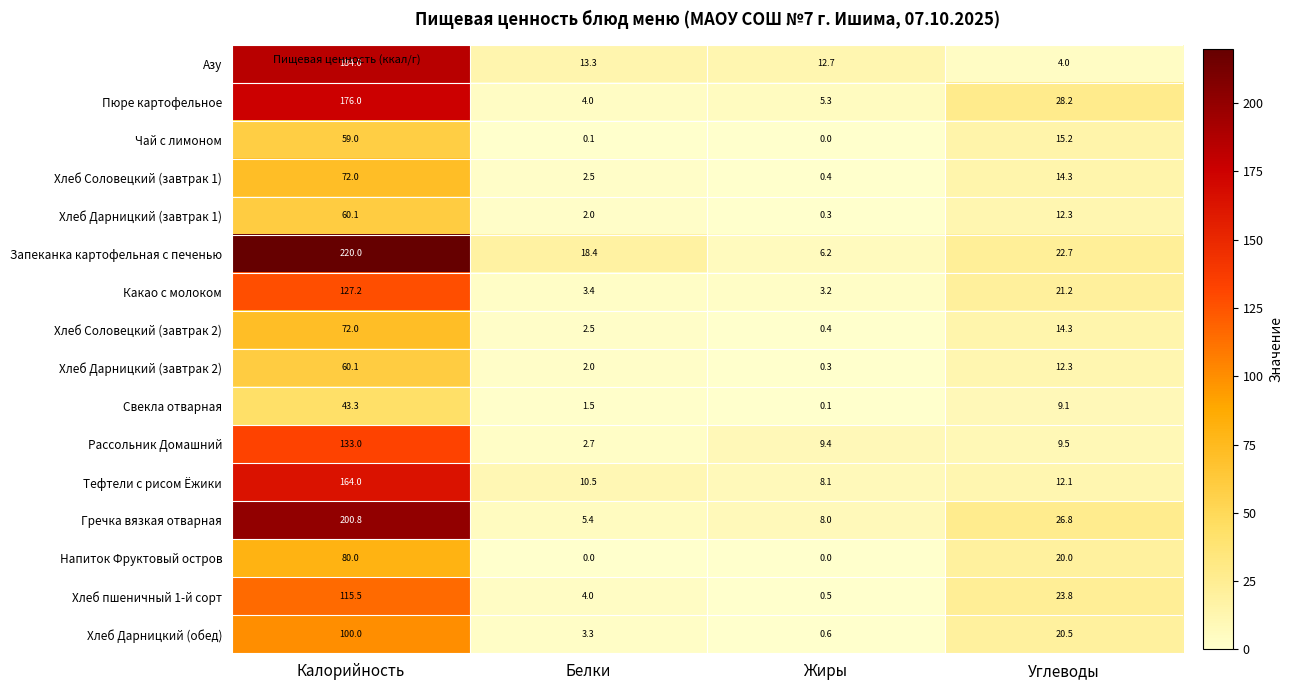

List the labels in order of Хлеб Дарницкий (завтрак 2) value, largest first.

Калорийность, Углеводы, Белки, Жиры